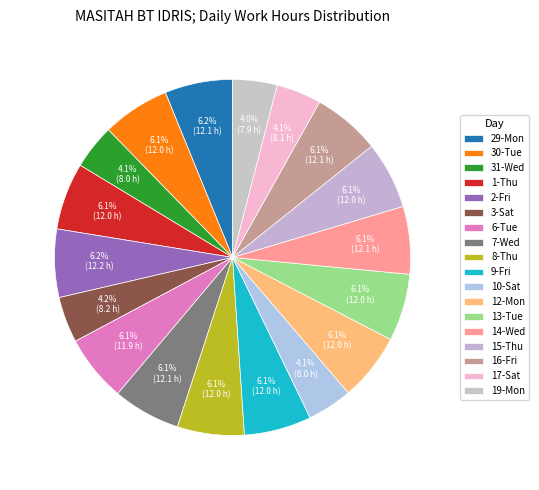

How many segments does this pie chart have?

18